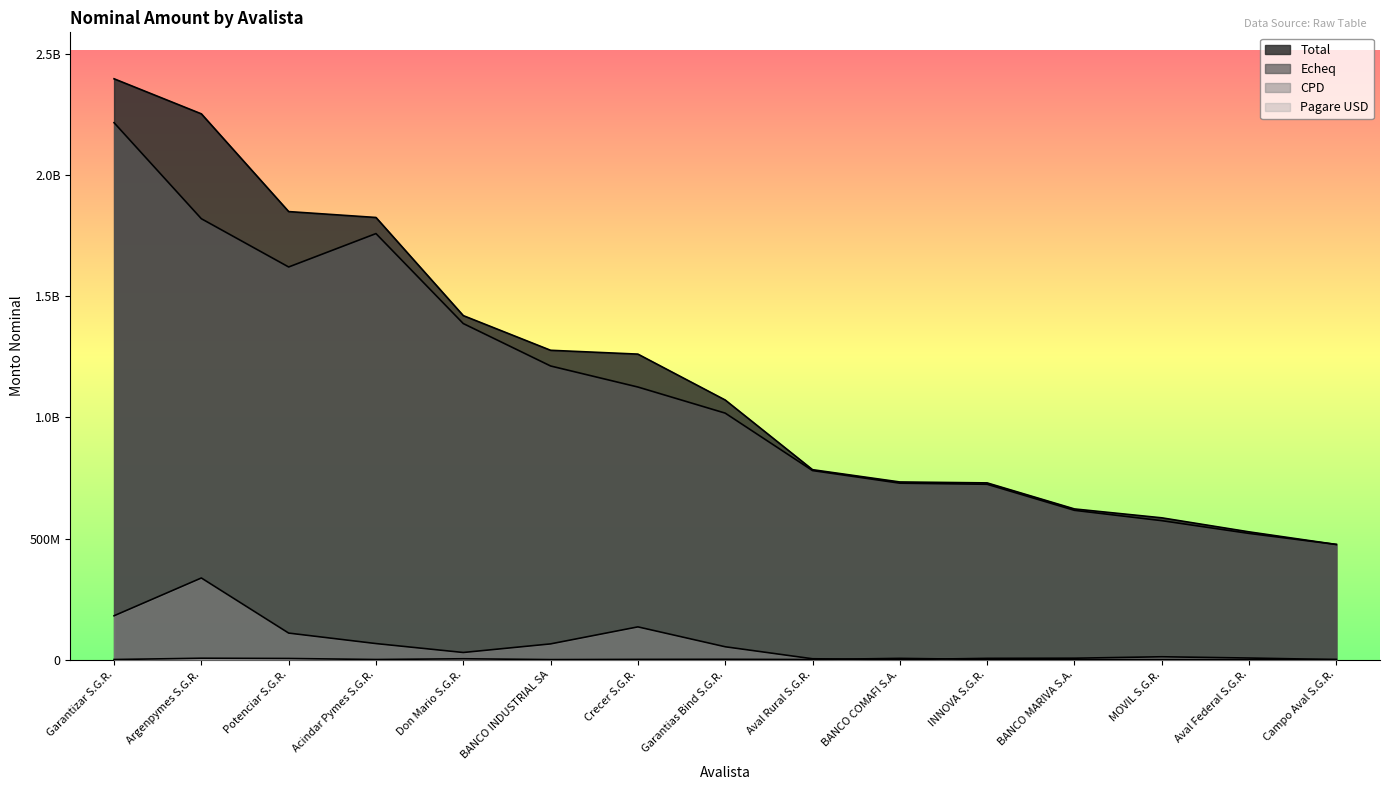

What is the sum of the Echeq values at INNOVA S.G.R. and BANCO MARIVA S.A.?

1340340244.7